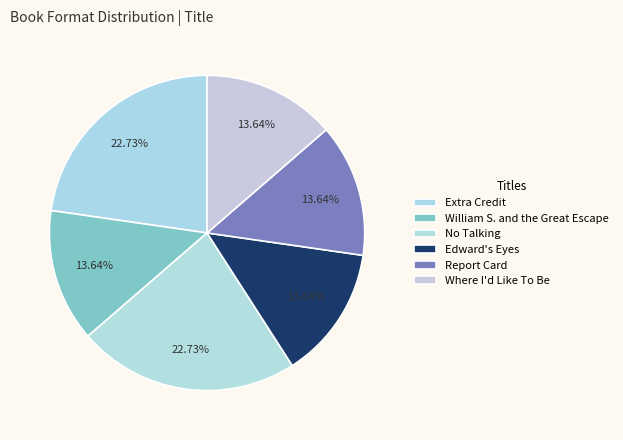

Rank the categories by value from lowest to highest.

William S. and the Great Escape, Edward's Eyes, Report Card, Where I'd Like To Be, Extra Credit, No Talking